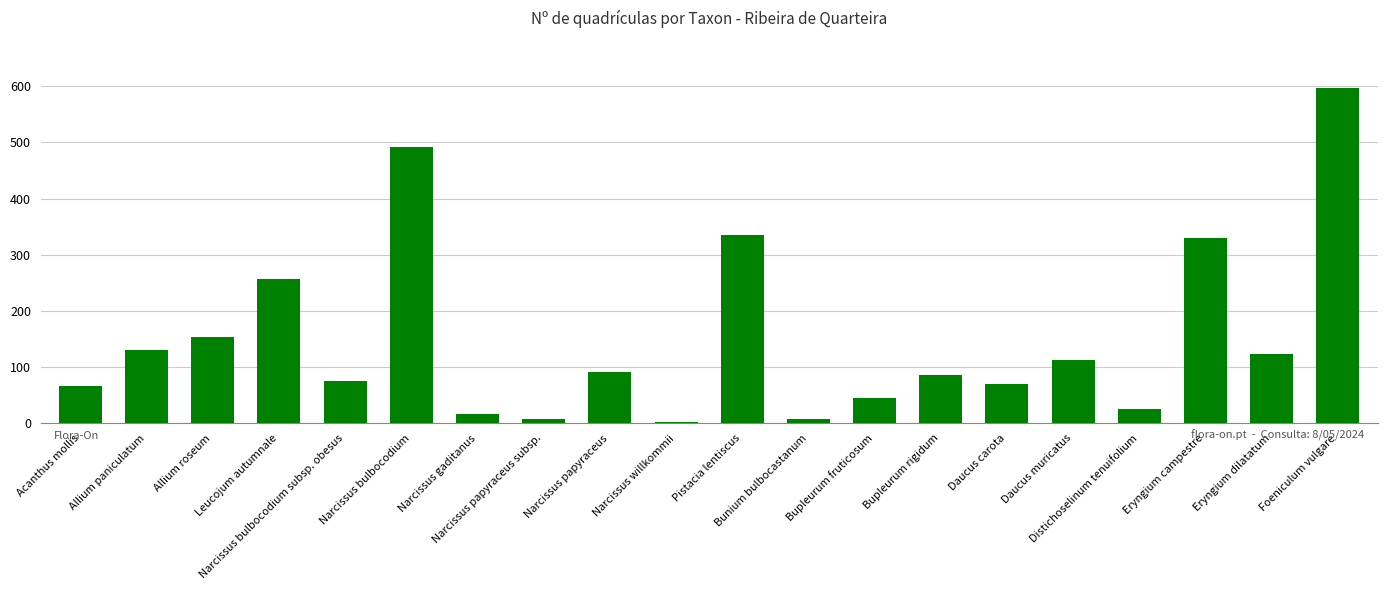

What is the difference between the maximum and minimum values?

593